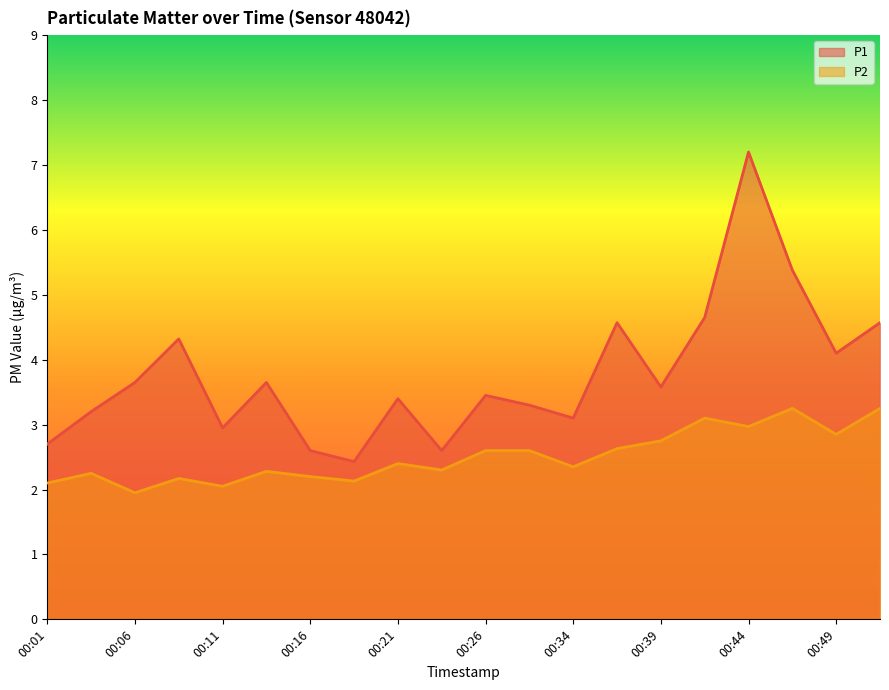

What is the value of the P2 point at the 1st from the left?

2.1